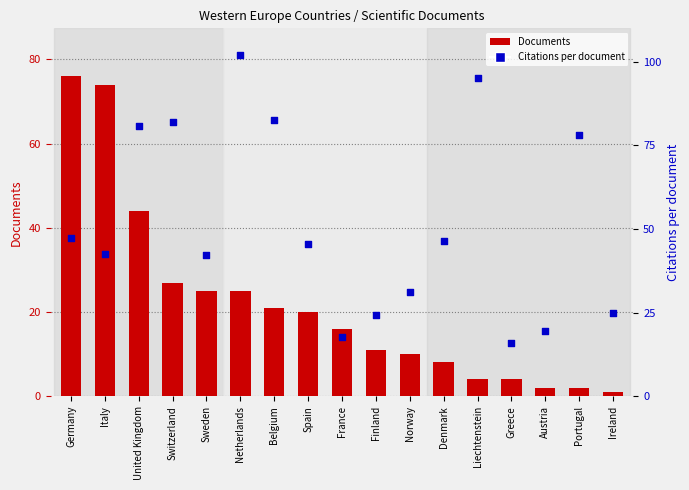

Is the value of Documents at Norway greater than the value of Citations per document at United Kingdom?

No